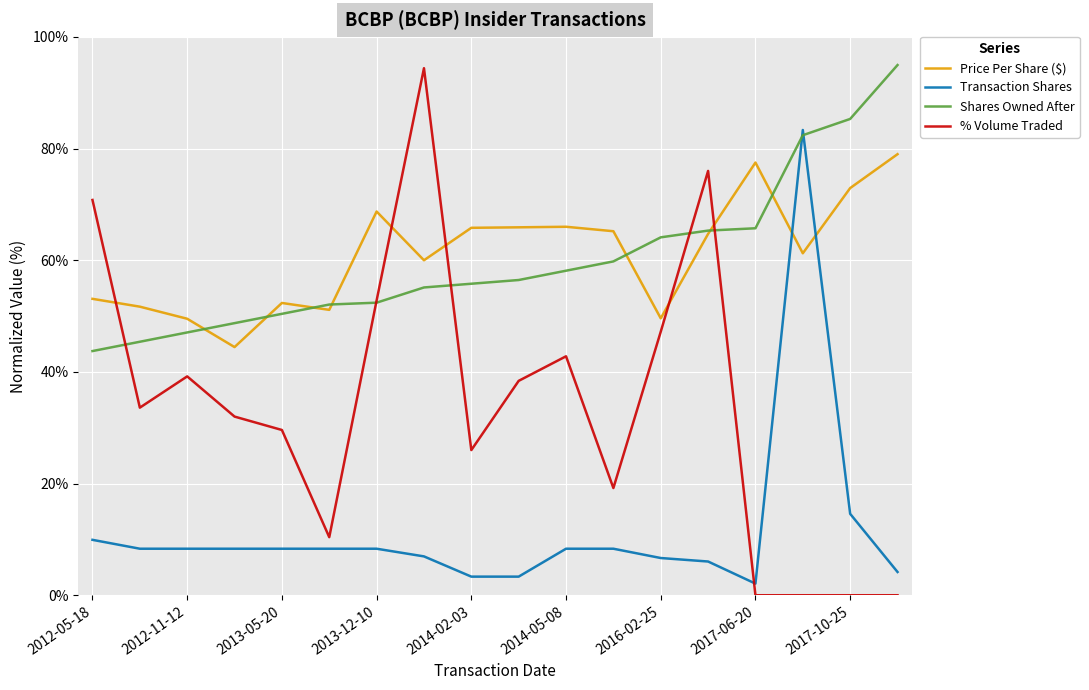

Which series has the widest spread of values?

% Volume Traded